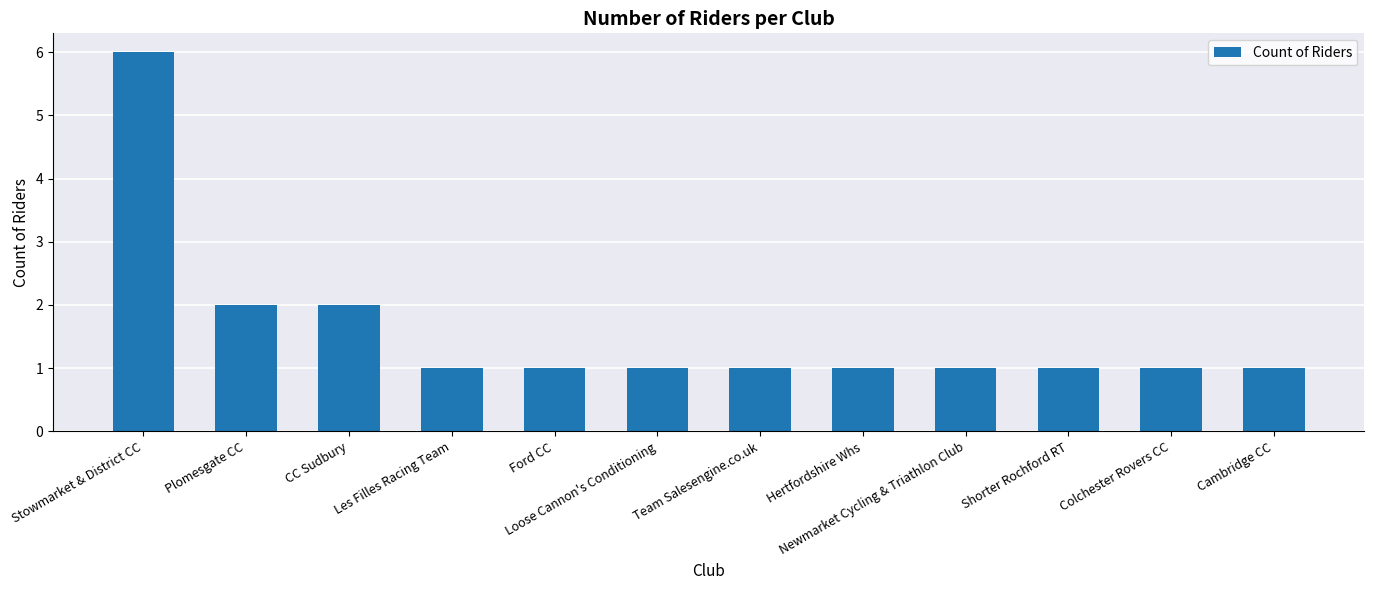

Is it true that the value at Hertfordshire Whs is 0?

False